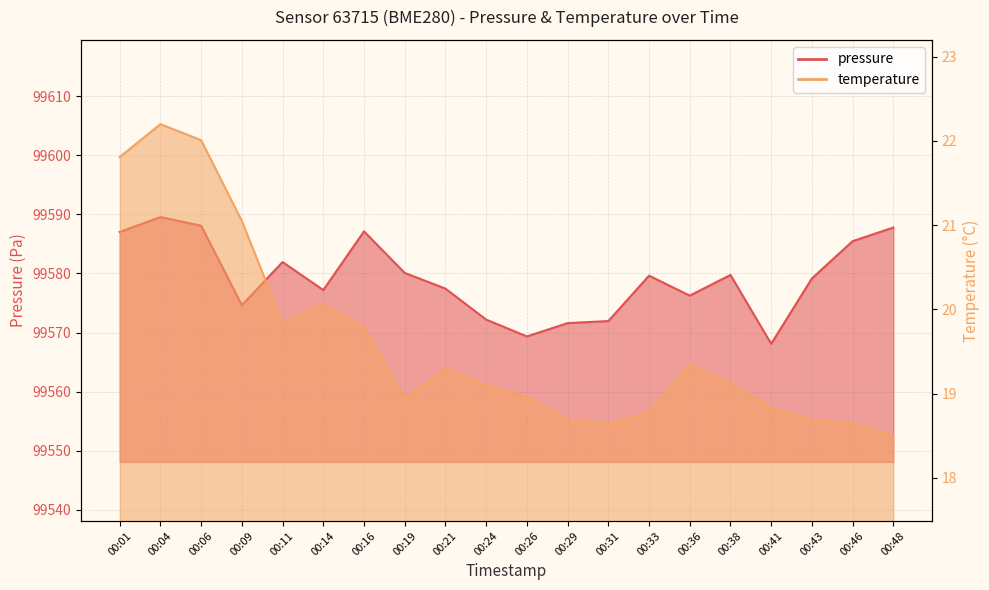

What is the total value across all series at 00:48?

99606.3